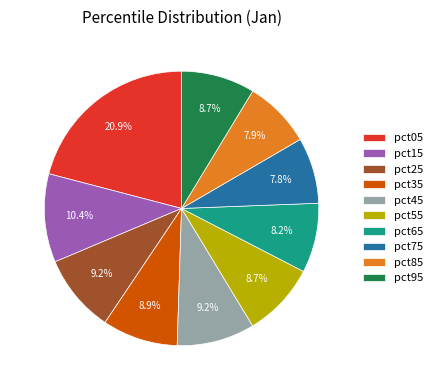

To the nearest percent, what is the difference between the largest and smallest slice percentages?

13%